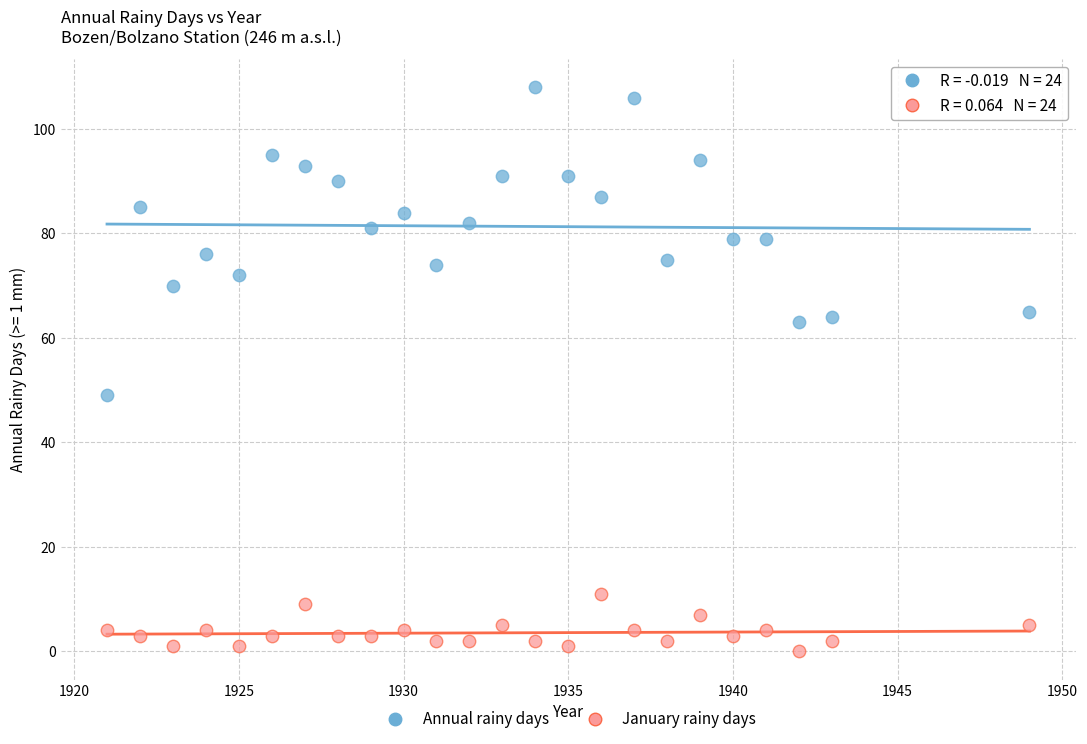

What are all the series names shown in the legend?

Annual rainy days, January rainy days